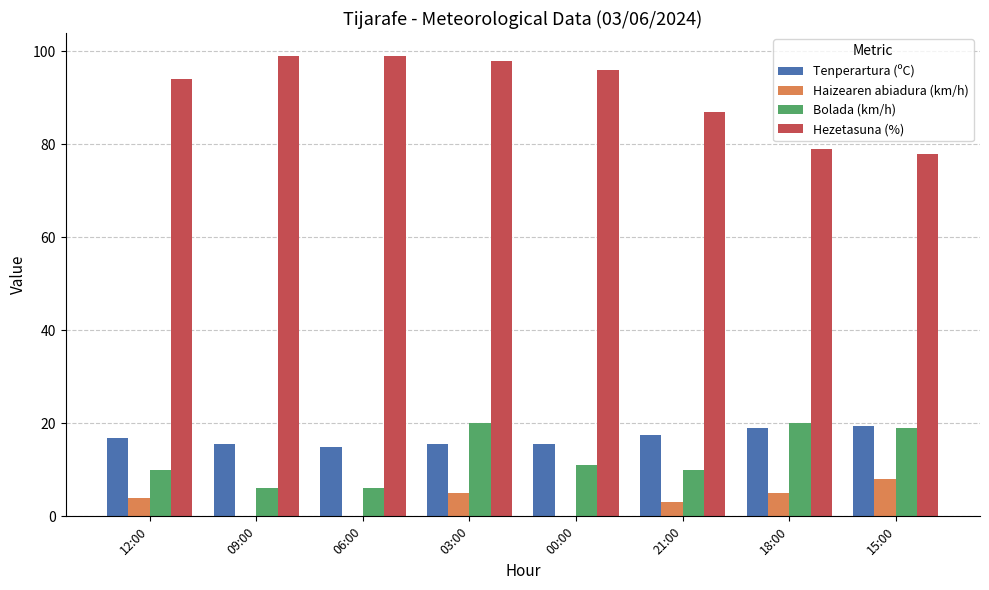

Are the bars horizontal?

No